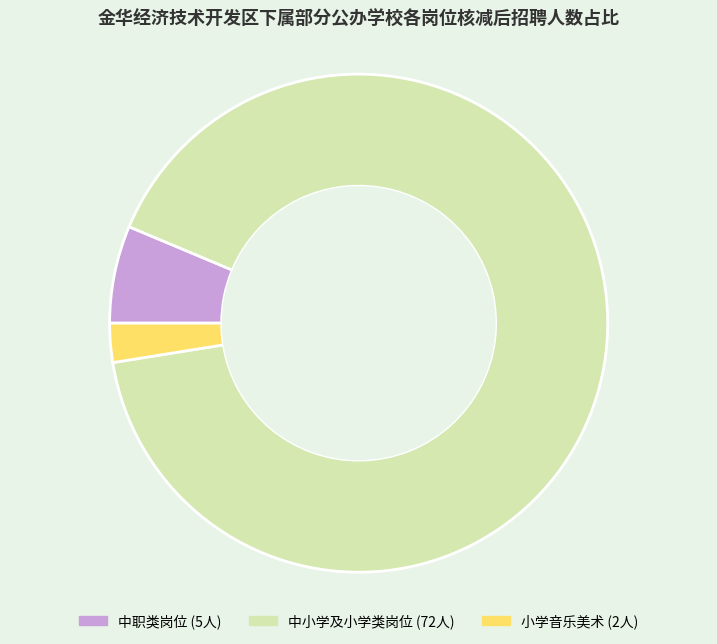

Is there a majority slice in this chart?

Yes